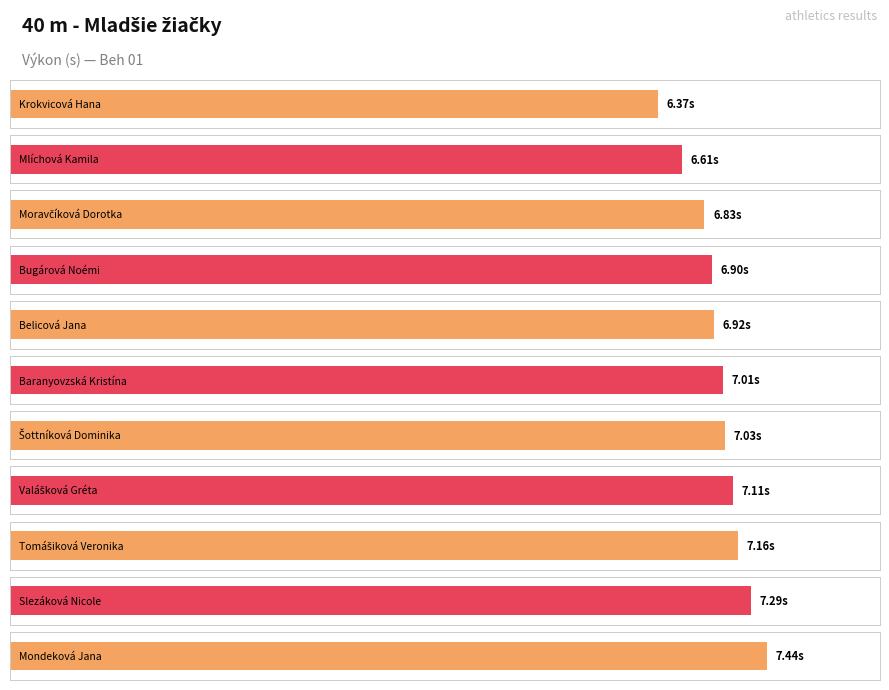

What is the label of the 1st bar from the left?

Krokvicová Hana